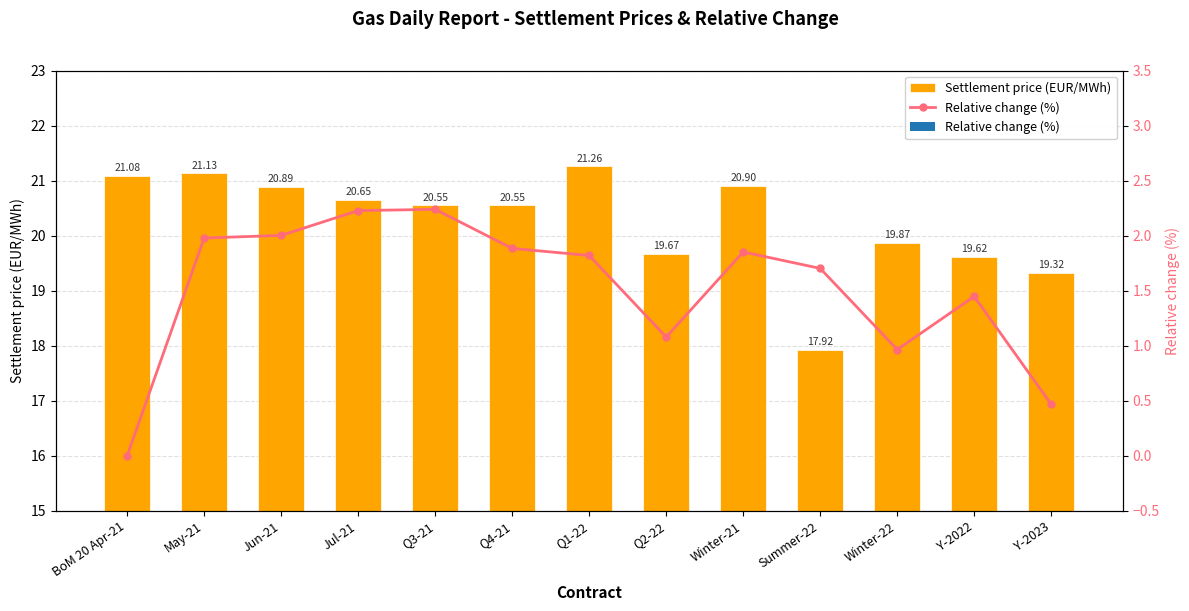

Reading right to left, extract all data points from this chart.

Settlement price (EUR/MWh): 19.3	19.6	19.9	17.9	20.9	19.7	21.3	20.6	20.6	20.6	20.9	21.1	21.1
Relative change (%): 0.5	1.4	1.0	1.7	1.9	1.1	1.8	1.9	2.2	2.2	2.0	2.0	0.0